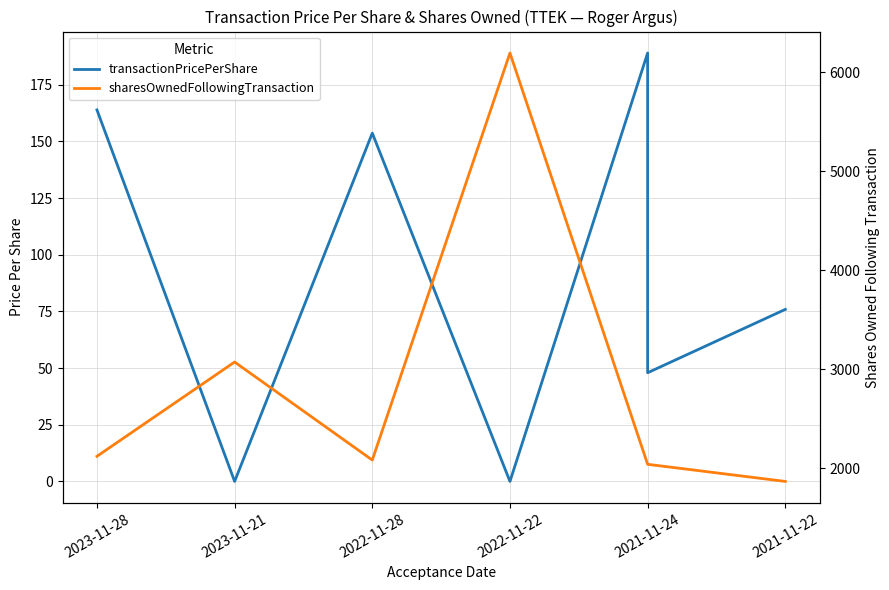

What is the difference between the second highest and second lowest values in the transactionPricePerShare series?

163.9